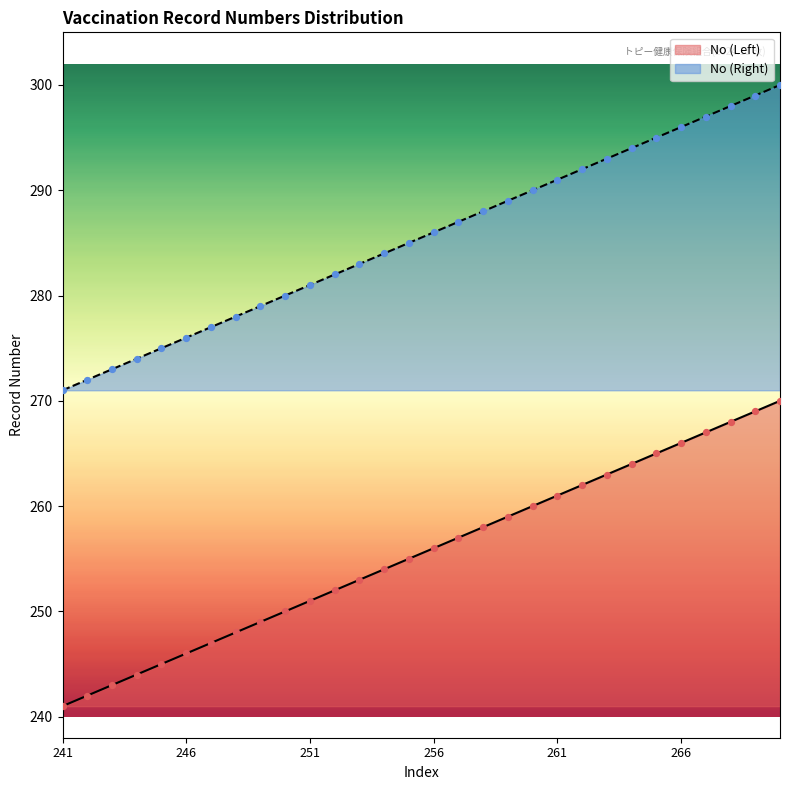

Which series has the widest spread of Y values?

No (Left)